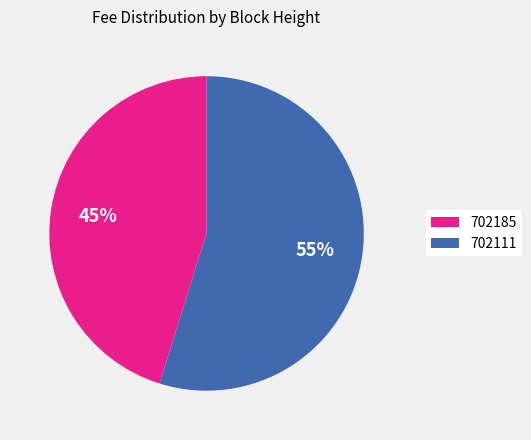

The 702185 slice represents 37% of the pie. True or false?

False